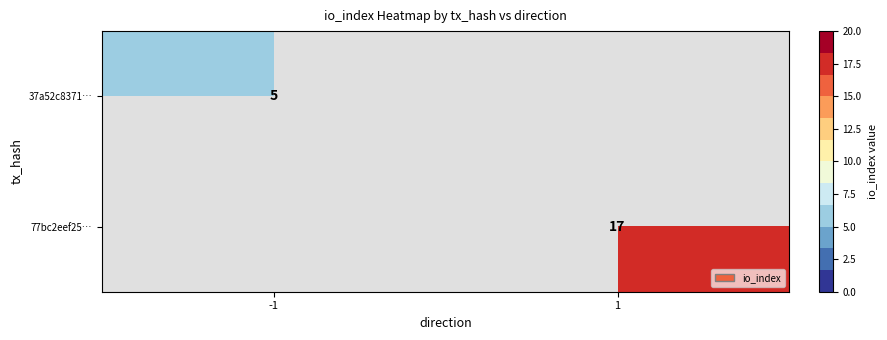

True or false: 37a52c8371… has a value of 5 at -1.

True